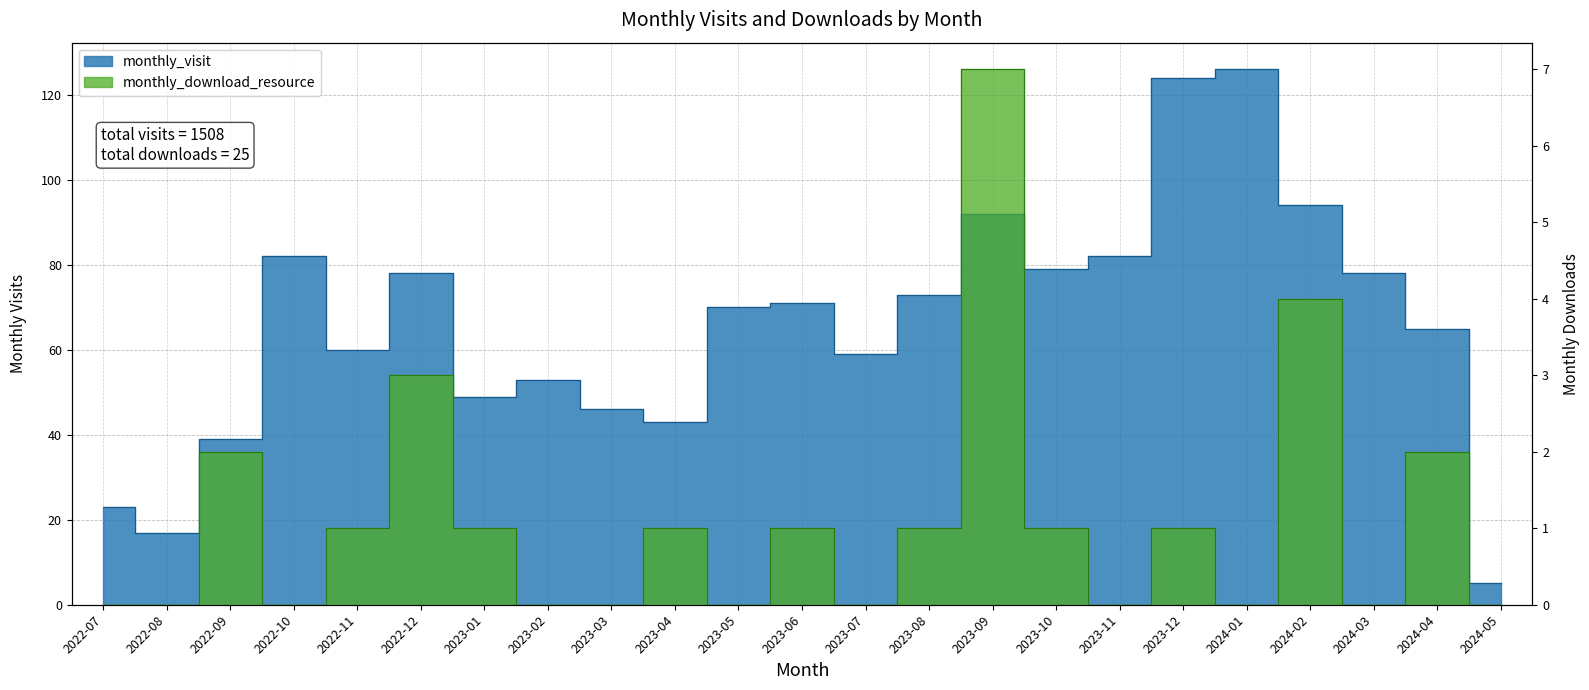

Reading left to right, list all the values displayed in this chart.

monthly_visit: 2022-07=23	2022-08=17	2022-09=39	2022-10=82	2022-11=60	2022-12=78	2023-01=49	2023-02=53	2023-03=46	2023-04=43	2023-05=70	2023-06=71	2023-07=59	2023-08=73	2023-09=92	2023-10=79	2023-11=82	2023-12=124	2024-01=126	2024-02=94	2024-03=78	2024-04=65	2024-05=5
monthly_download_resource: 2022-07=0	2022-08=0	2022-09=2	2022-10=0	2022-11=1	2022-12=3	2023-01=1	2023-02=0	2023-03=0	2023-04=1	2023-05=0	2023-06=1	2023-07=0	2023-08=1	2023-09=7	2023-10=1	2023-11=0	2023-12=1	2024-01=0	2024-02=4	2024-03=0	2024-04=2	2024-05=0